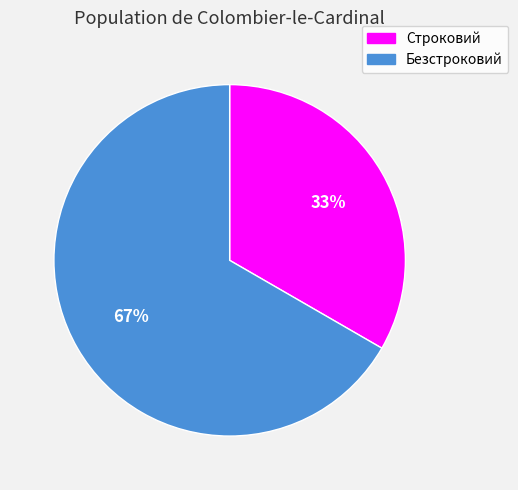

What is the ratio of the value at Безстроковий to the value at Строковий?

2.0